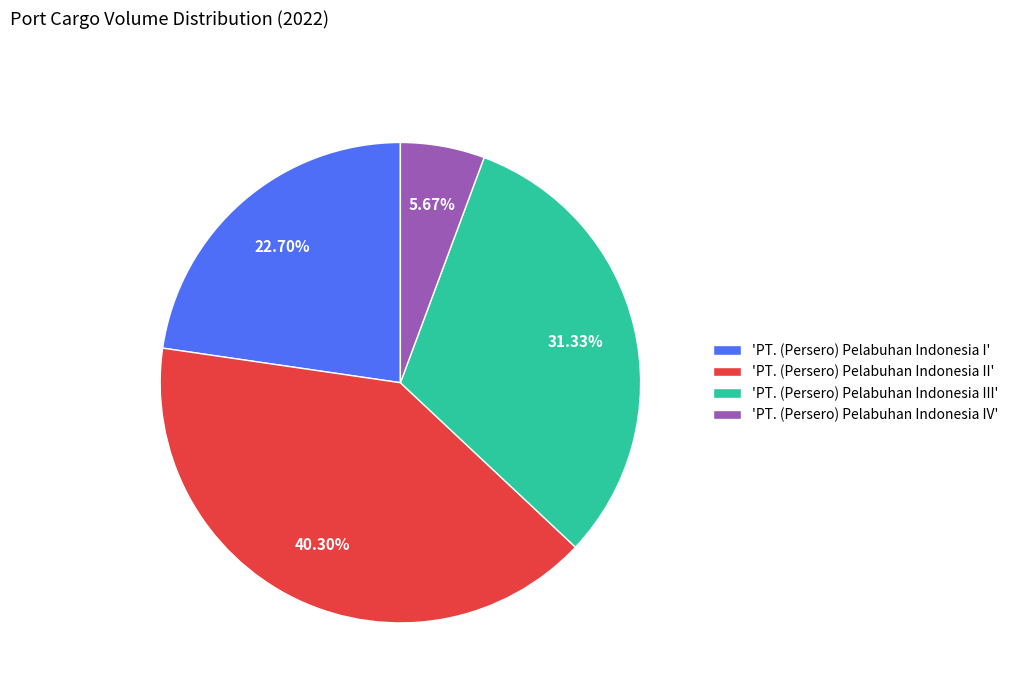

Which has a higher value, 'PT. (Persero) Pelabuhan Indonesia IV' or 'PT. (Persero) Pelabuhan Indonesia II'?

'PT. (Persero) Pelabuhan Indonesia II'